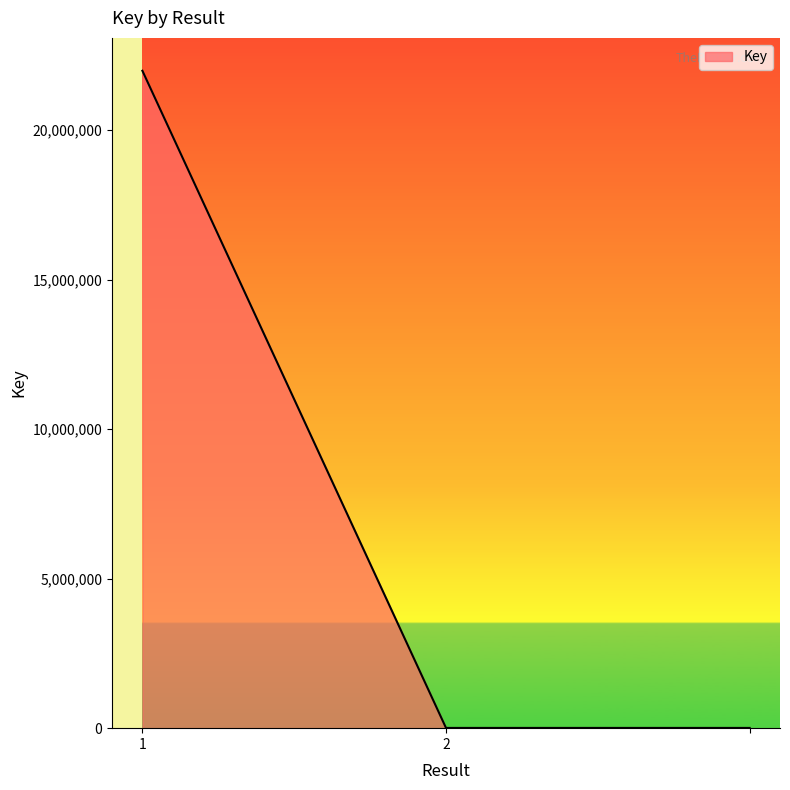

What is the difference between the maximum and second lowest values?

21978018